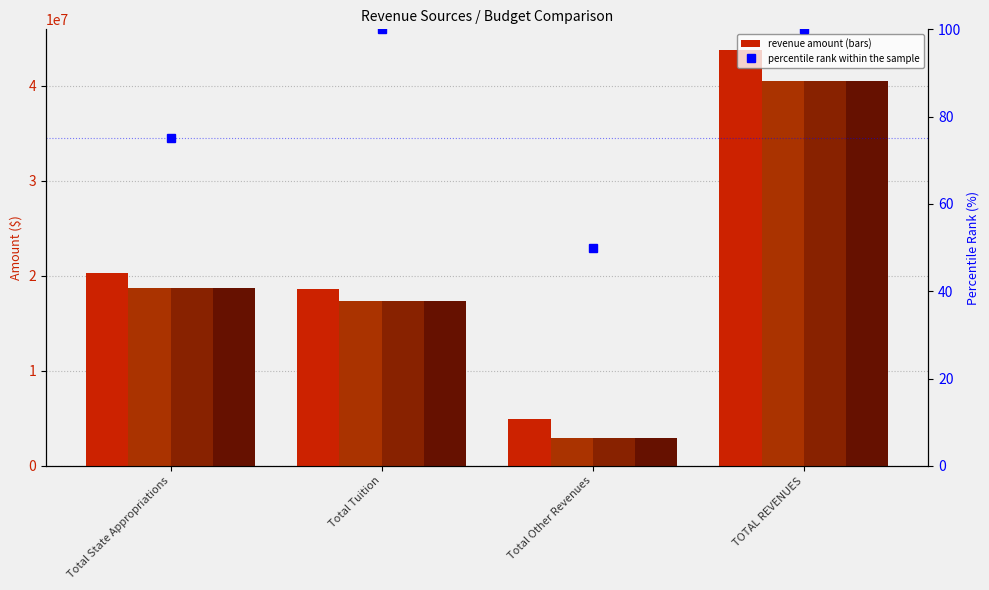

At which label does Estimated FY2011 first exceed 18706270?

TOTAL REVENUES